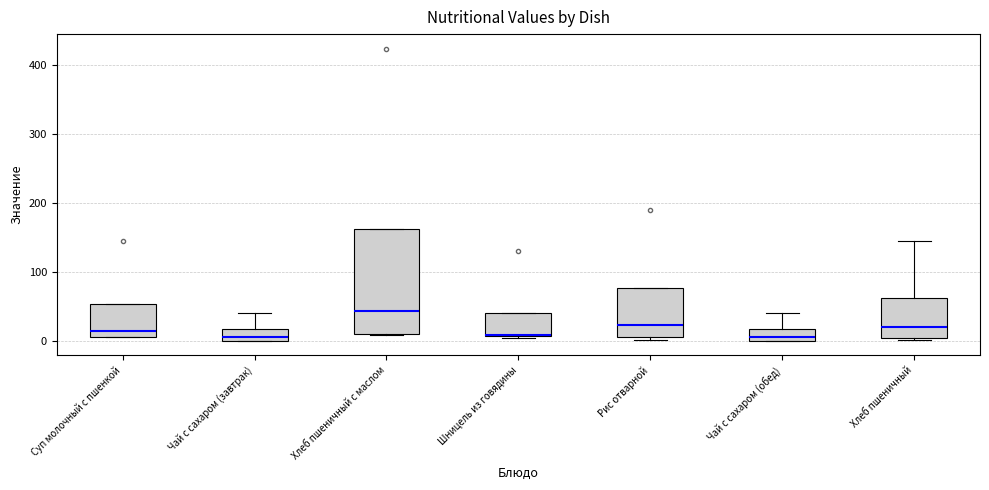

Reading left to right, read every box against the y-axis: the position of its median line, the range the box covers, and the ends of its whiskers. The values are not printed on the chart, so give them approximately, as read against the axis.

Суп молочный с пшенкой: median 10 (just above the box's lower edge), box 10 to 50, whiskers 0 to 50
Чай с сахаром (завтрак): median 10, box 0 to 20, whiskers 0 to 40
Хлеб пшеничный с маслом: median 40, box 10 to 160, whiskers 10 to 160
Шницель из говядины: median 10 (drawn on the box's lower edge), box 10 to 40, whiskers 0 to 40
Рис отварной: median 20, box 0 to 80, whiskers 0 (just below the box's lower edge) to 80
Чай с сахаром (обед): median 10, box 0 to 20, whiskers 0 to 40
Хлеб пшеничный: median 20, box 0 to 60, whiskers 0 to 140